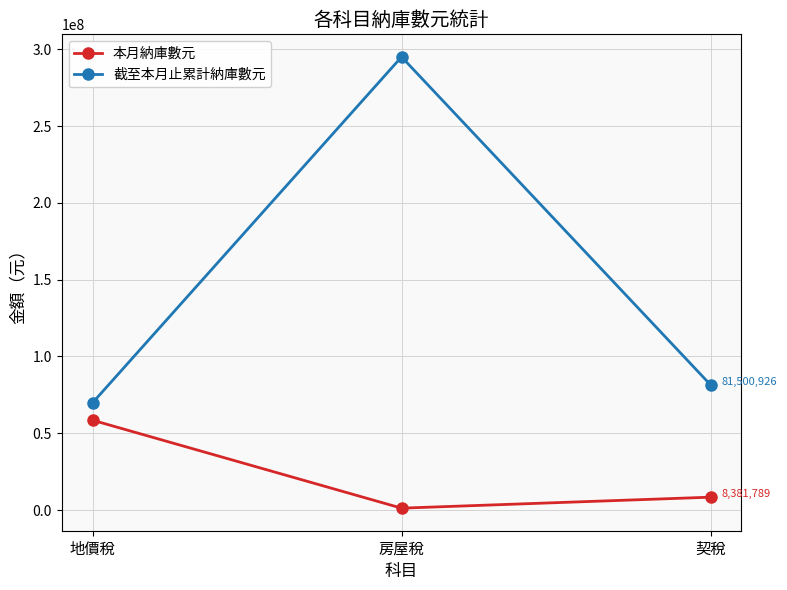

The value of 截至本月止累計納庫數元 at 契稅 is 136685775. True or false?

False